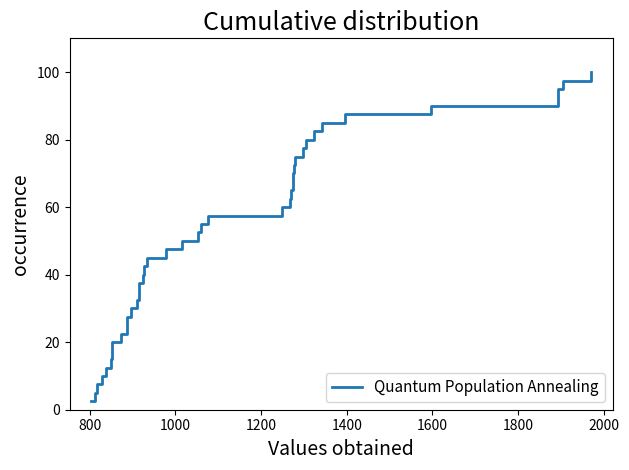

What is the value of the 14th point from the left?

35.0